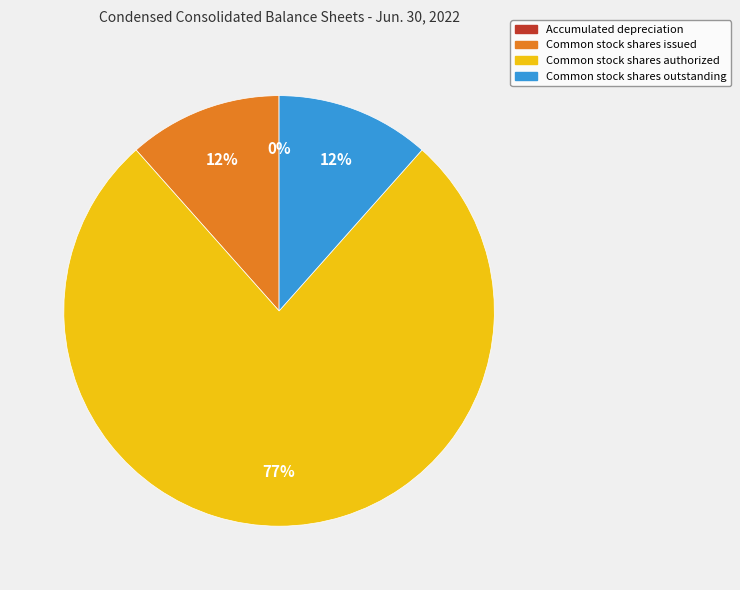

What is the majority slice?

Common stock shares authorized